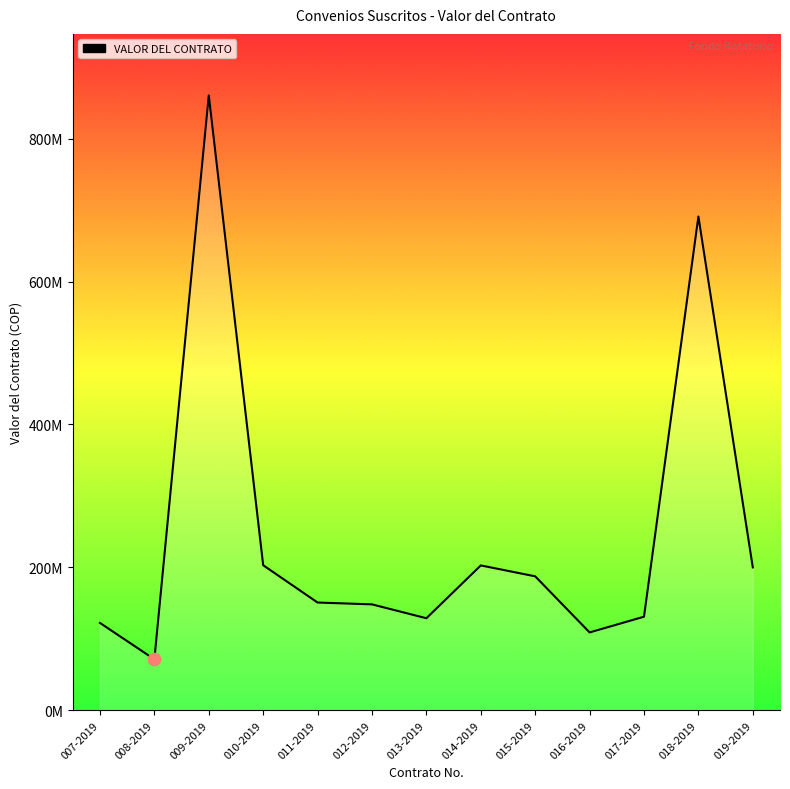

What is the change in value from 013-2019 to 019-2019?

+71140000